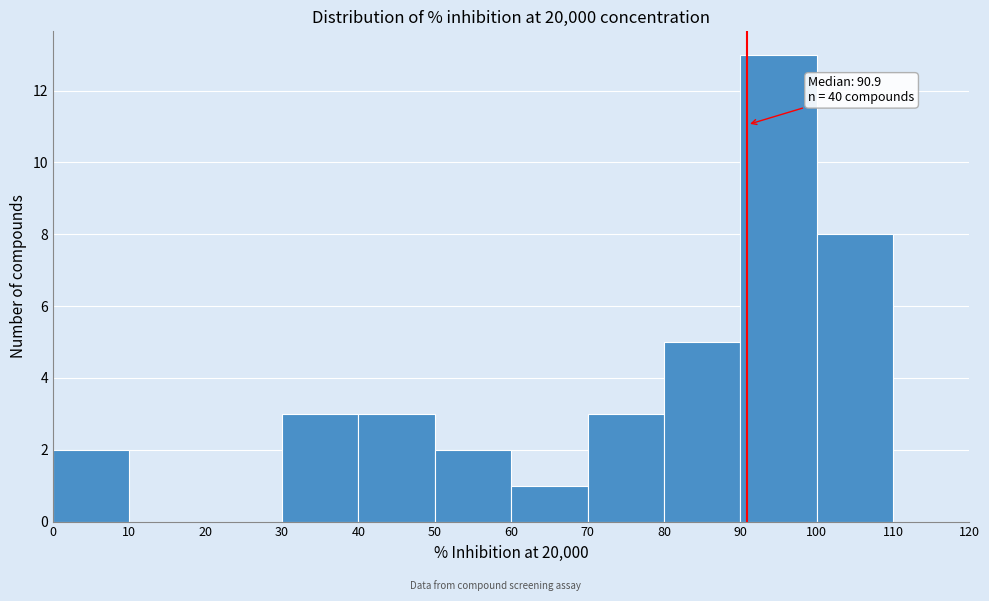

Which range on the x-axis has the tallest bar?

90 to 100